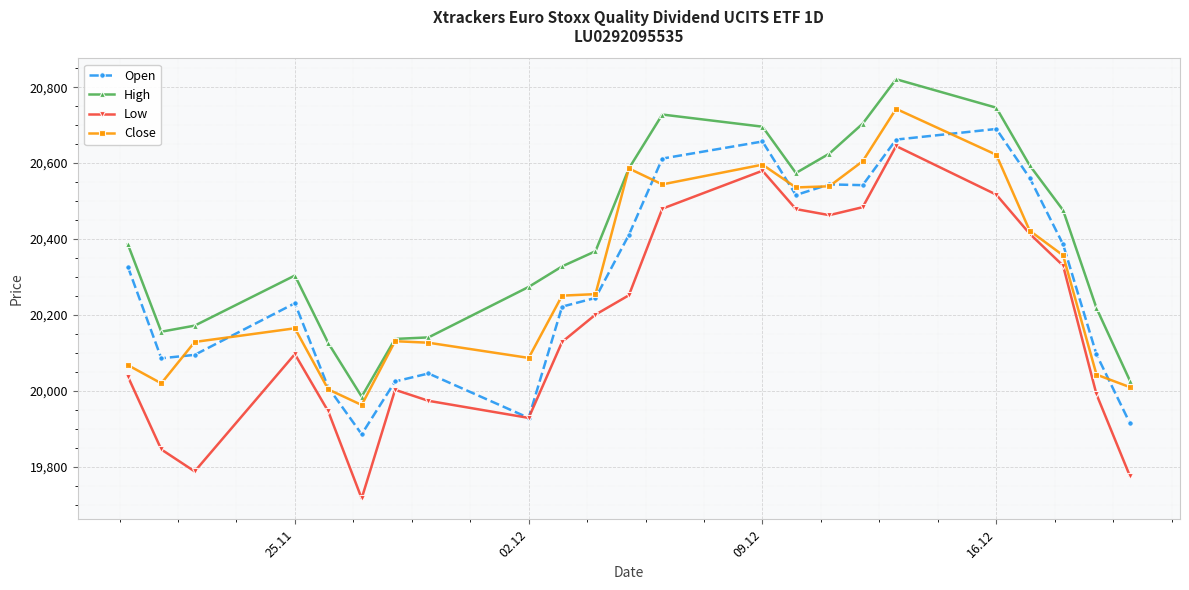

What is the value of the Open point at the 22nd from the left?

20096